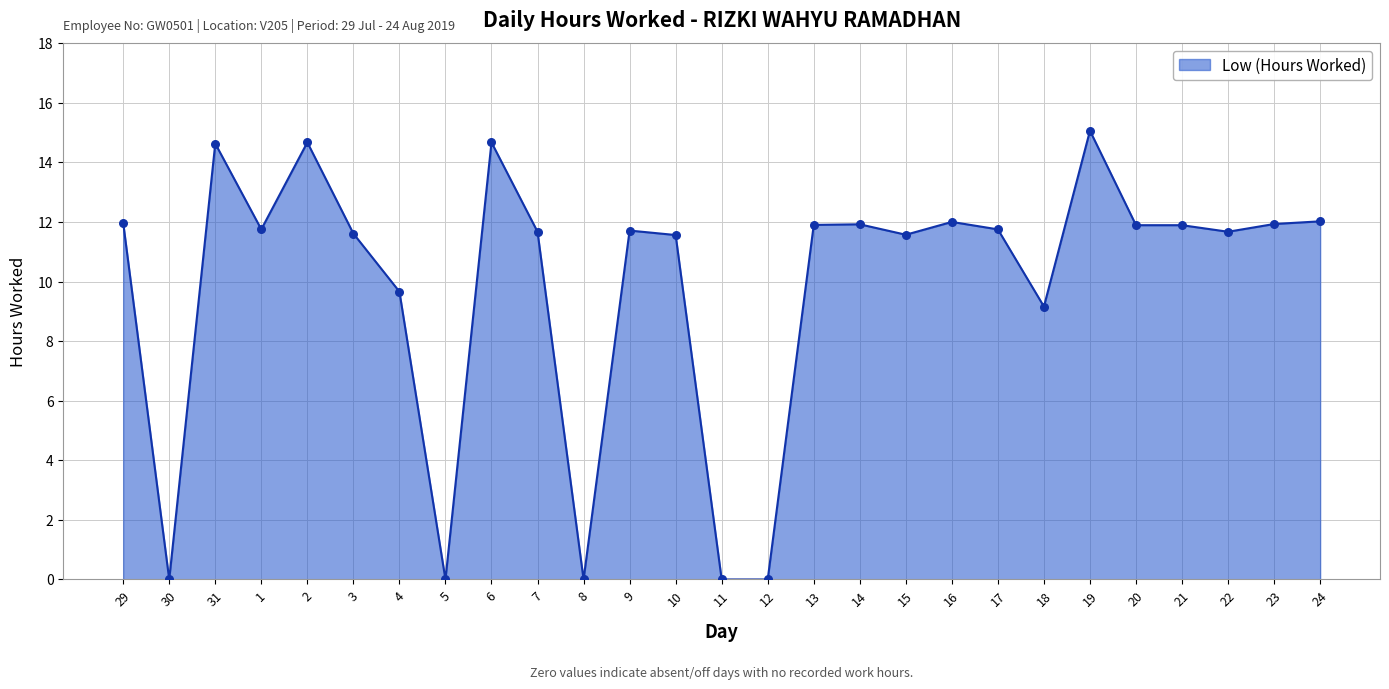

What is the change in value from 10 to 23?

+0.4